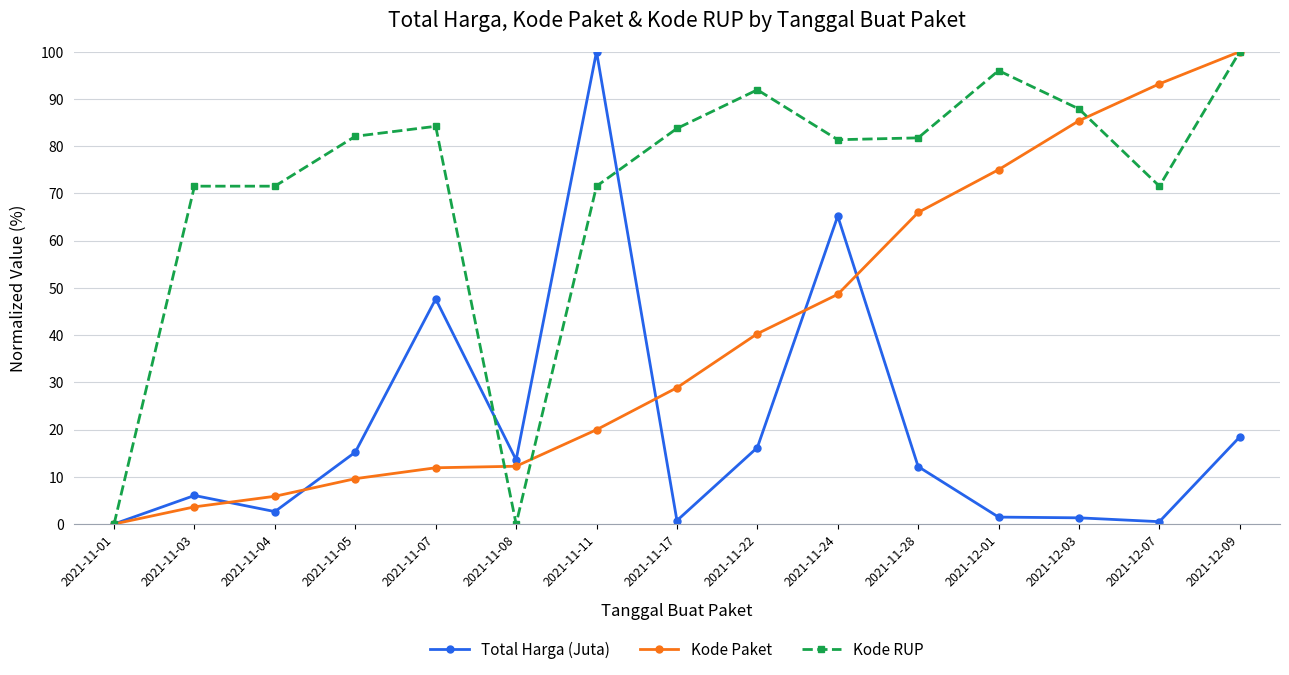

What is the greatest value displayed?

100.0